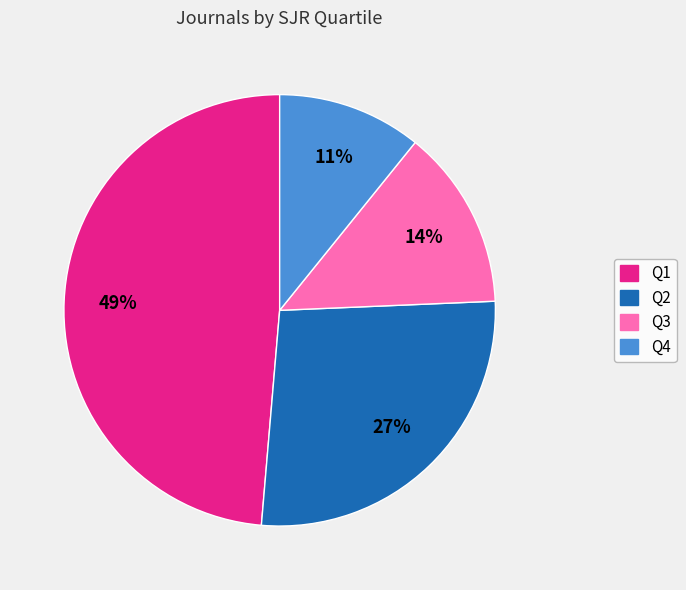

Is it true that Q3 is 1% of the pie?

False